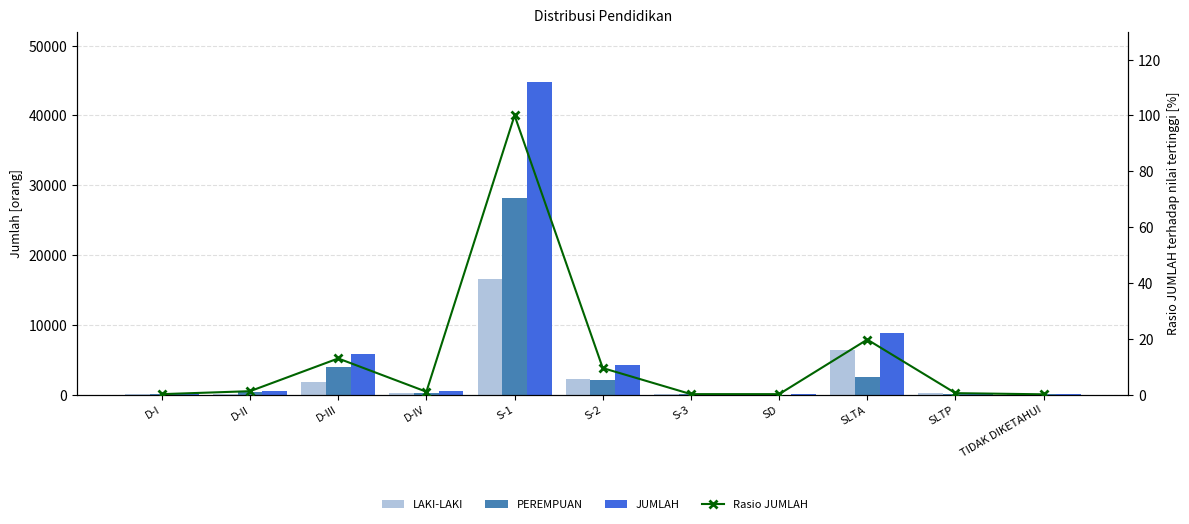

Count the number of data series in this chart.

4